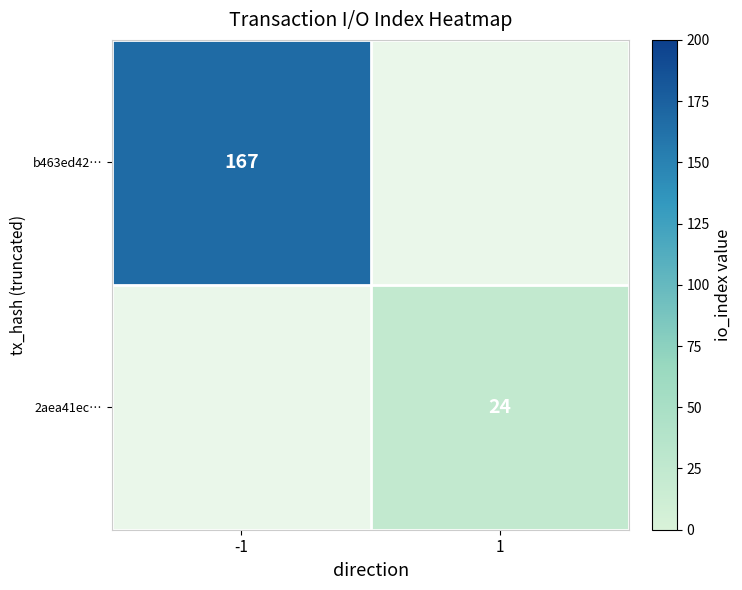

Is it true that 2aea41ec… equals 34.8 at 1?

False